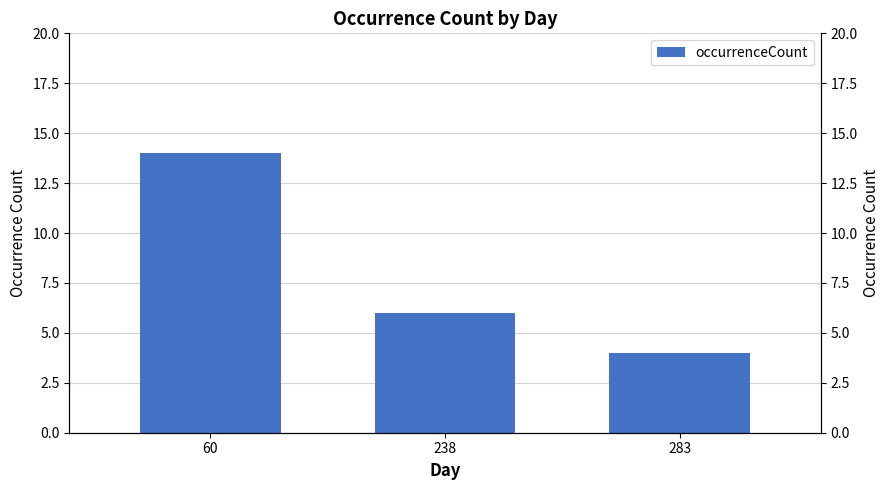

What is the minimum value shown in the chart?

4